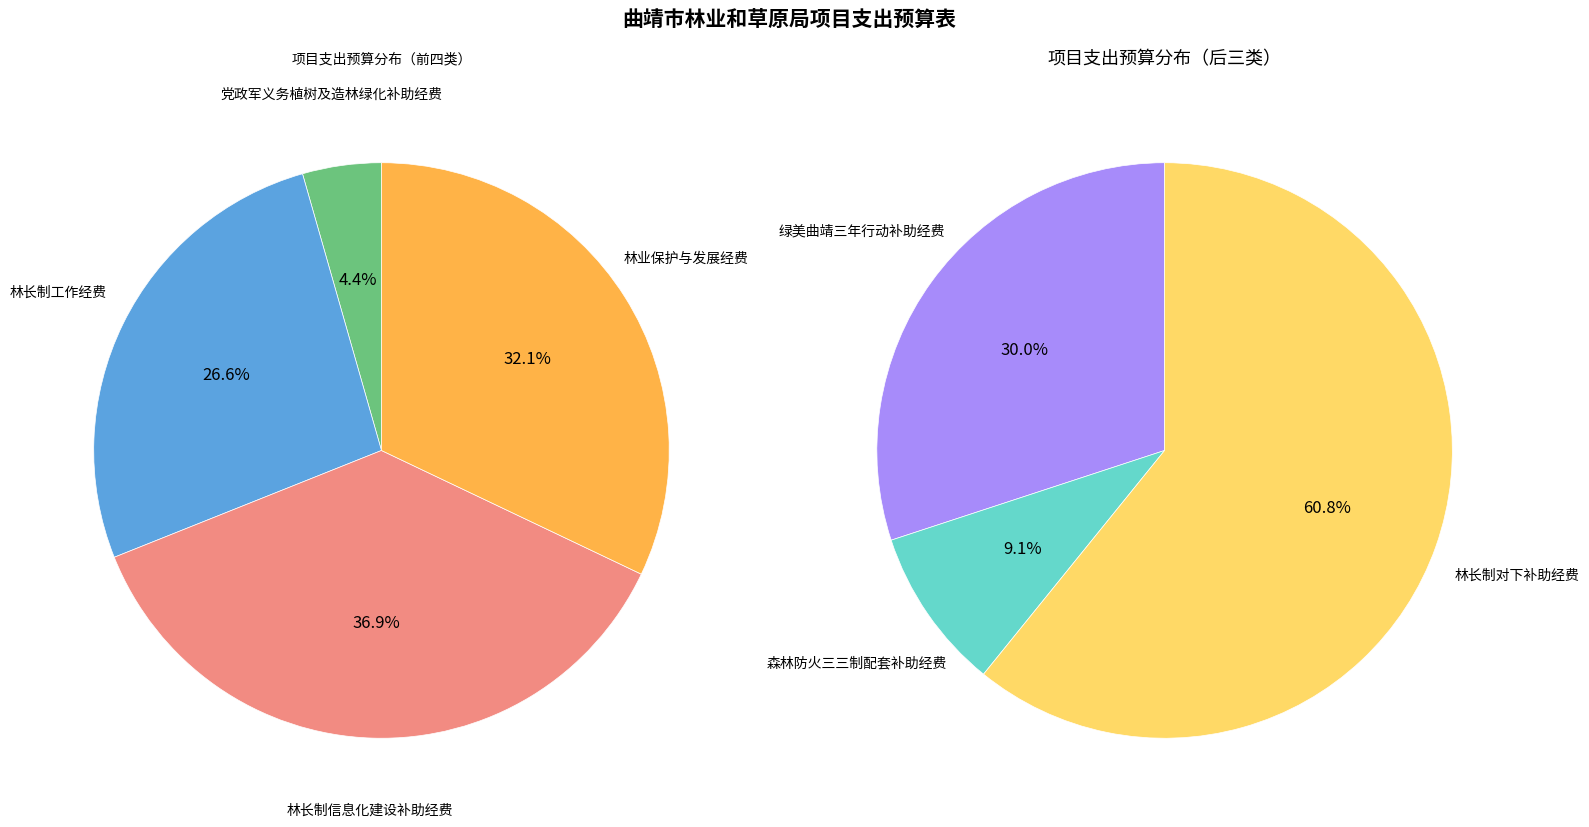

Is the sum of 专项业务类 and 专项业务类_林业保护与发展经费 greater than half?

No